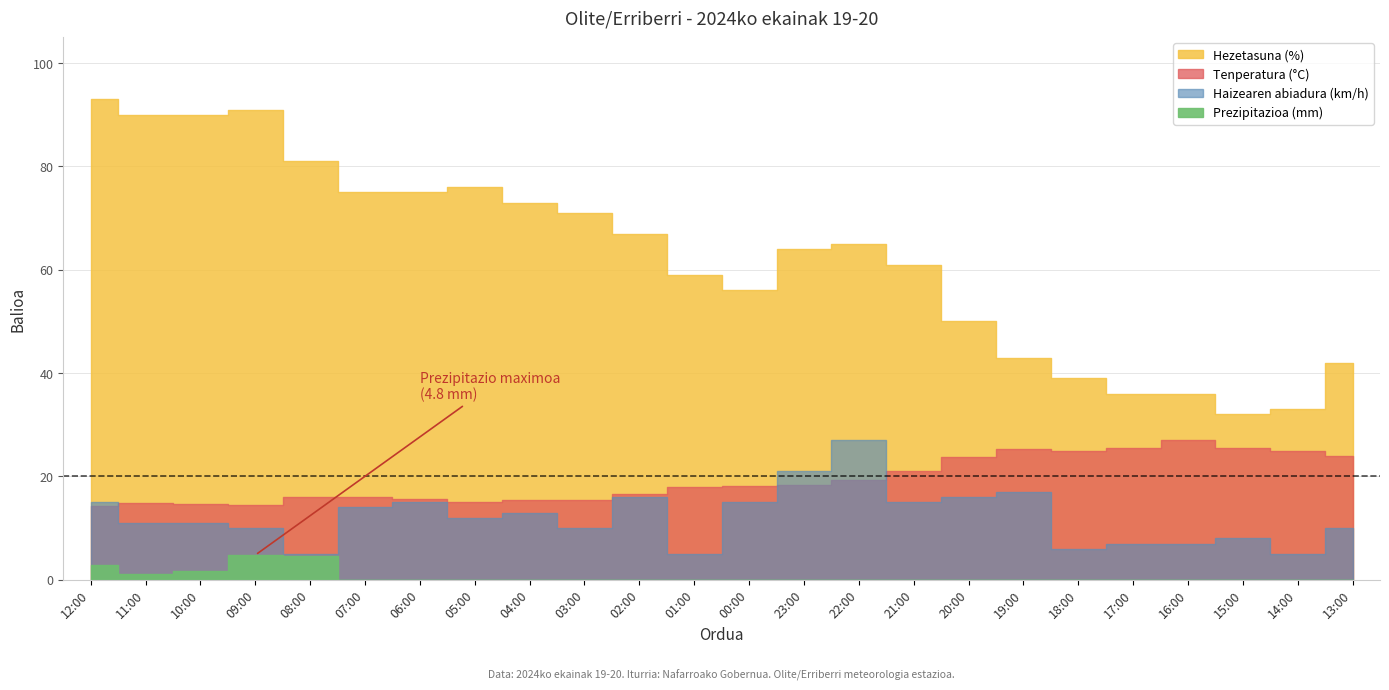

True or false: Haizearen abiadura (km/h) has a value of 11.0 at 11:00.

True